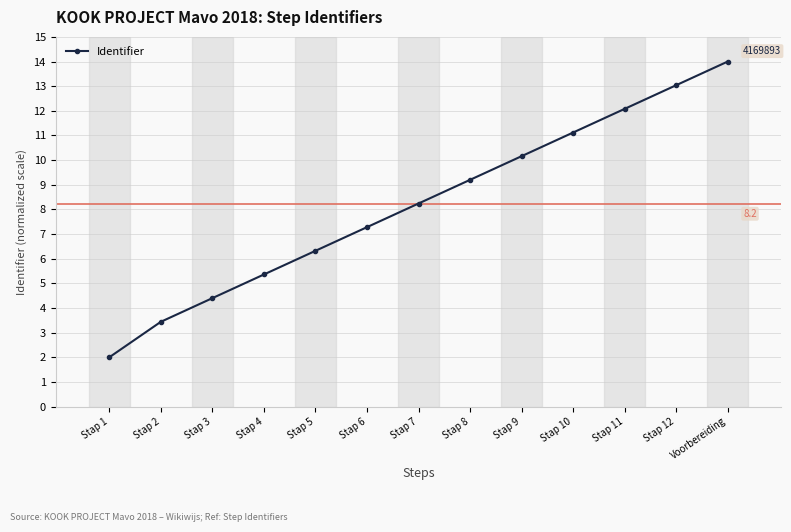

Approximately how many times larger is the value at Stap 2 compared to Stap 10?

0.3